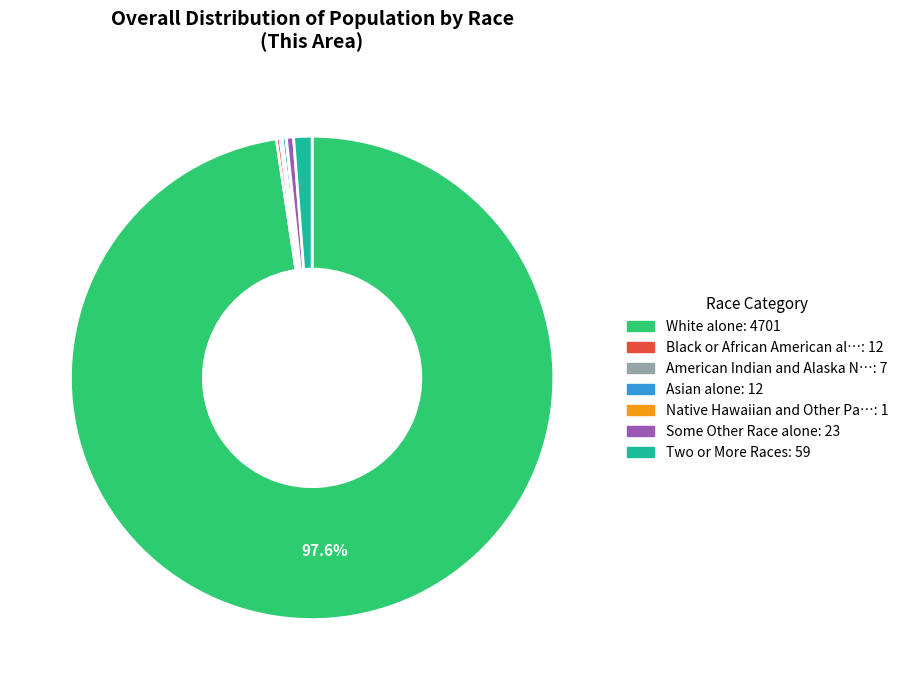

Is there any slice that represents more than half of the pie?

Yes